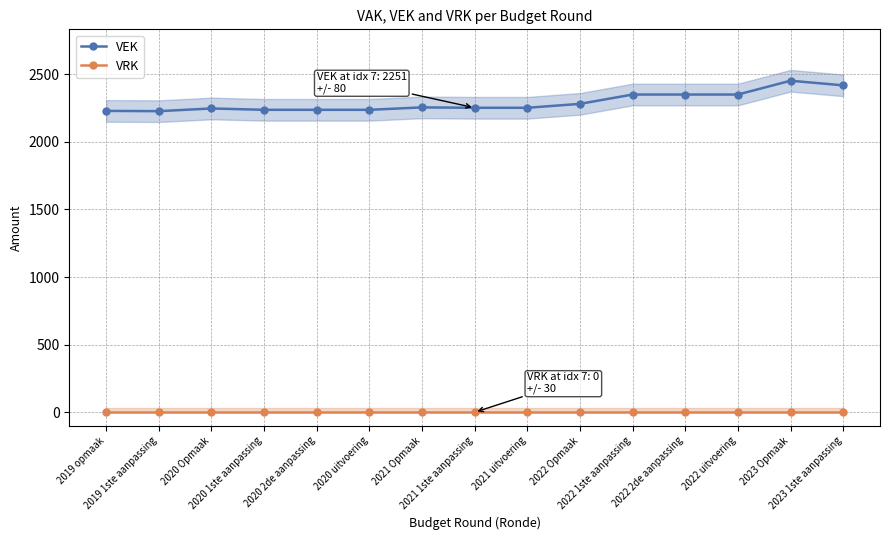

Reading right to left, what are all the values shown in this chart?

VEK: 2023 1ste aanpassing=2417	2023 Opmaak=2451	2022 uitvoering=2349	2022 2de aanpassing=2349	2022 1ste aanpassing=2349	2022 Opmaak=2280	2021 uitvoering=2251	2021 1ste aanpassing=2251	2021 Opmaak=2254	2020 uitvoering=2236	2020 2de aanpassing=2236	2020 1ste aanpassing=2236	2020 Opmaak=2246	2019 1ste aanpassing=2226	2019 opmaak=2228
VRK: 2023 1ste aanpassing=0	2023 Opmaak=0	2022 uitvoering=0	2022 2de aanpassing=0	2022 1ste aanpassing=0	2022 Opmaak=0	2021 uitvoering=0	2021 1ste aanpassing=0	2021 Opmaak=0	2020 uitvoering=0	2020 2de aanpassing=0	2020 1ste aanpassing=0	2020 Opmaak=0	2019 1ste aanpassing=0	2019 opmaak=0